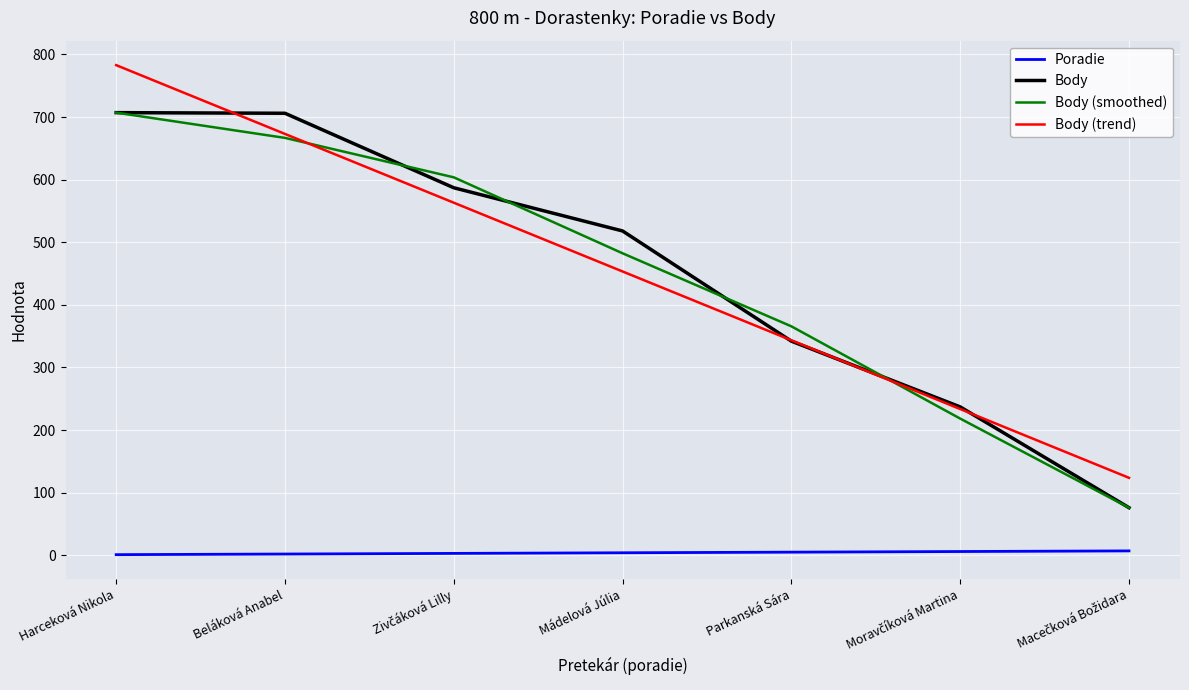

True or false: Body (smoothed) has a value of 583.6 at Parkanská Sára.

False